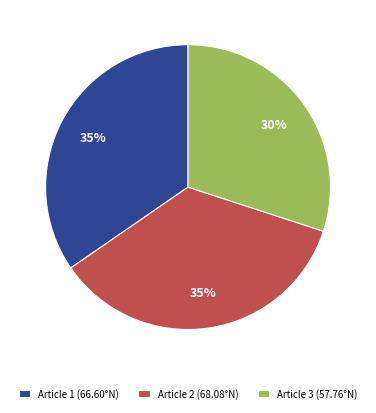

Is there any slice that represents more than half of the pie?

No